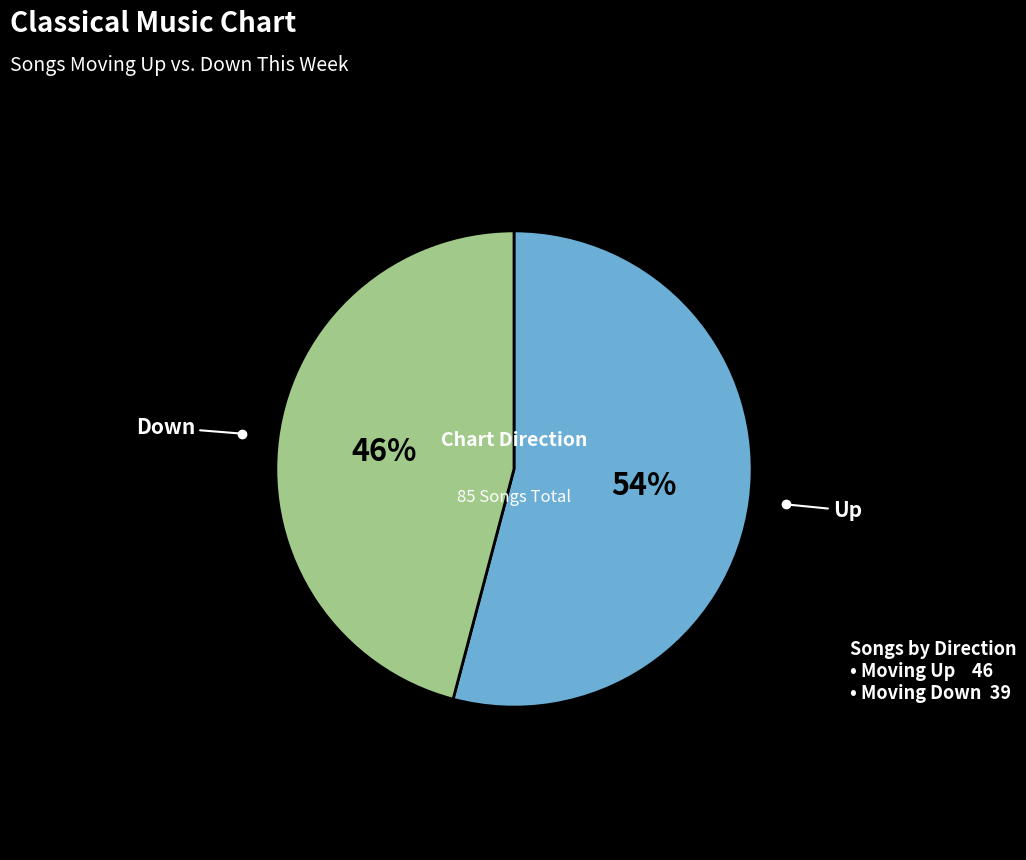

To the nearest percent, what is the difference between the largest and smallest slice percentages?

8%